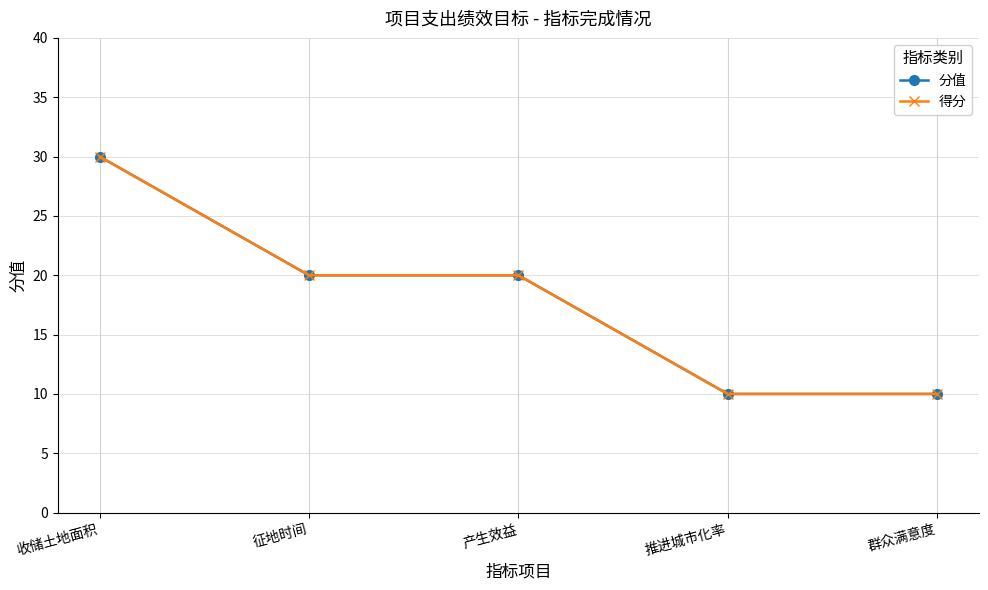

True or false: 分值 has a value of 10 at 推进城市化率.

True